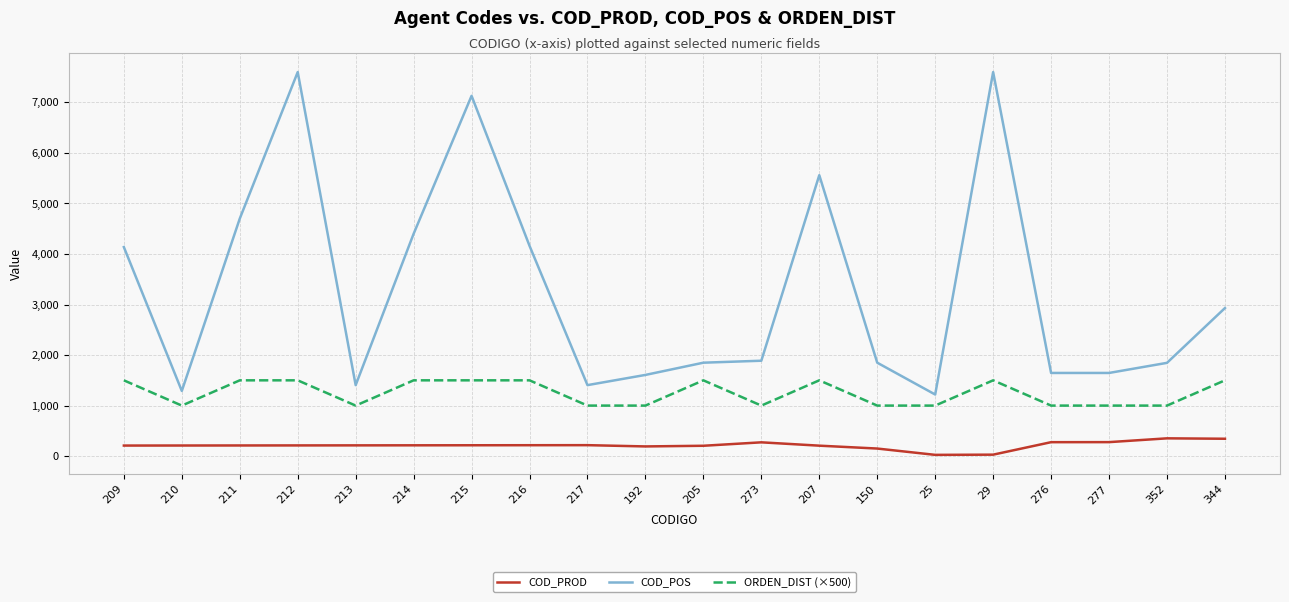

Rank the series by their average value, from highest to lowest.

COD_POS, ORDEN_DIST (×500), COD_PROD